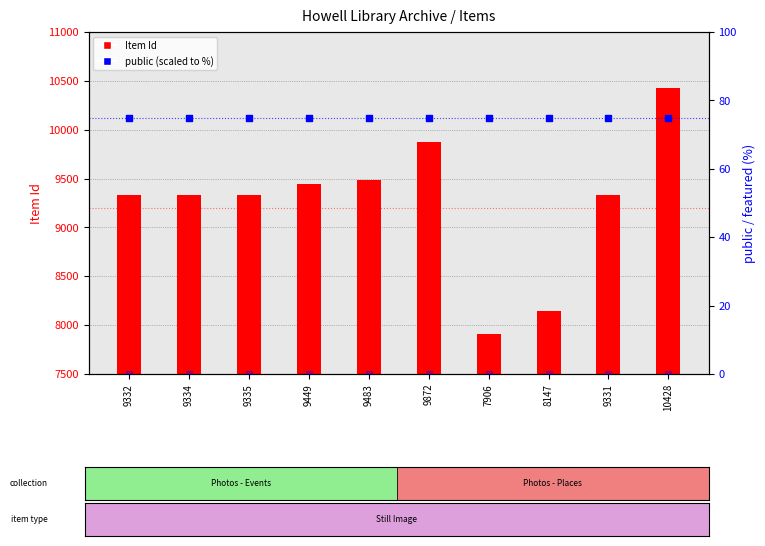

Is the value of public (scaled) at 10428 greater than the value of Item Id at 9334?

No